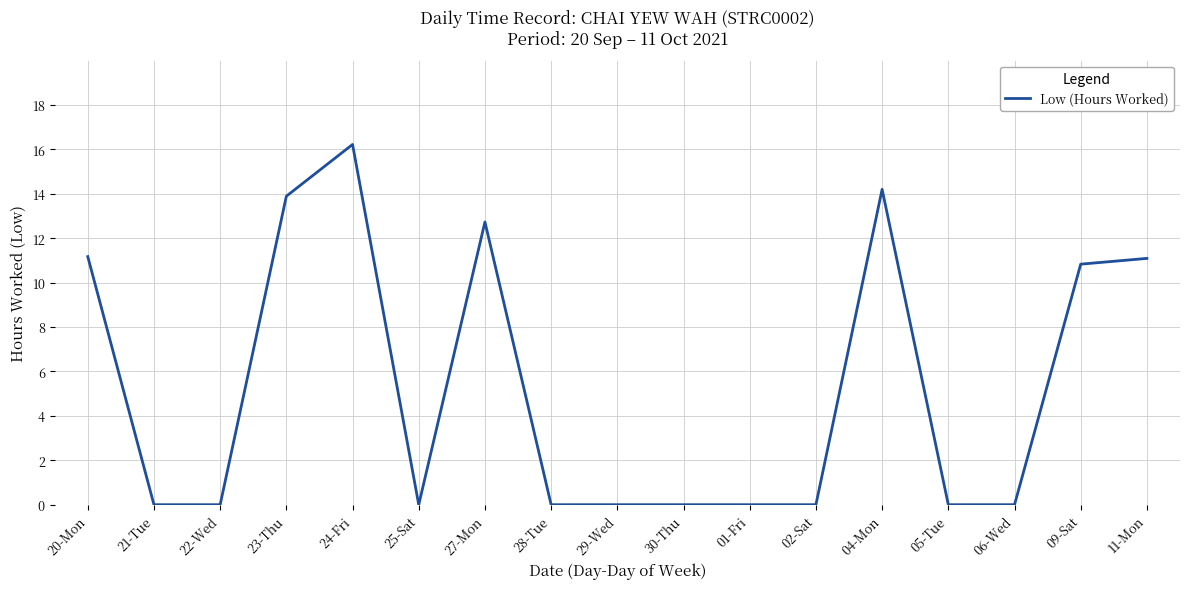

What position from the right is 30-Thu?

8